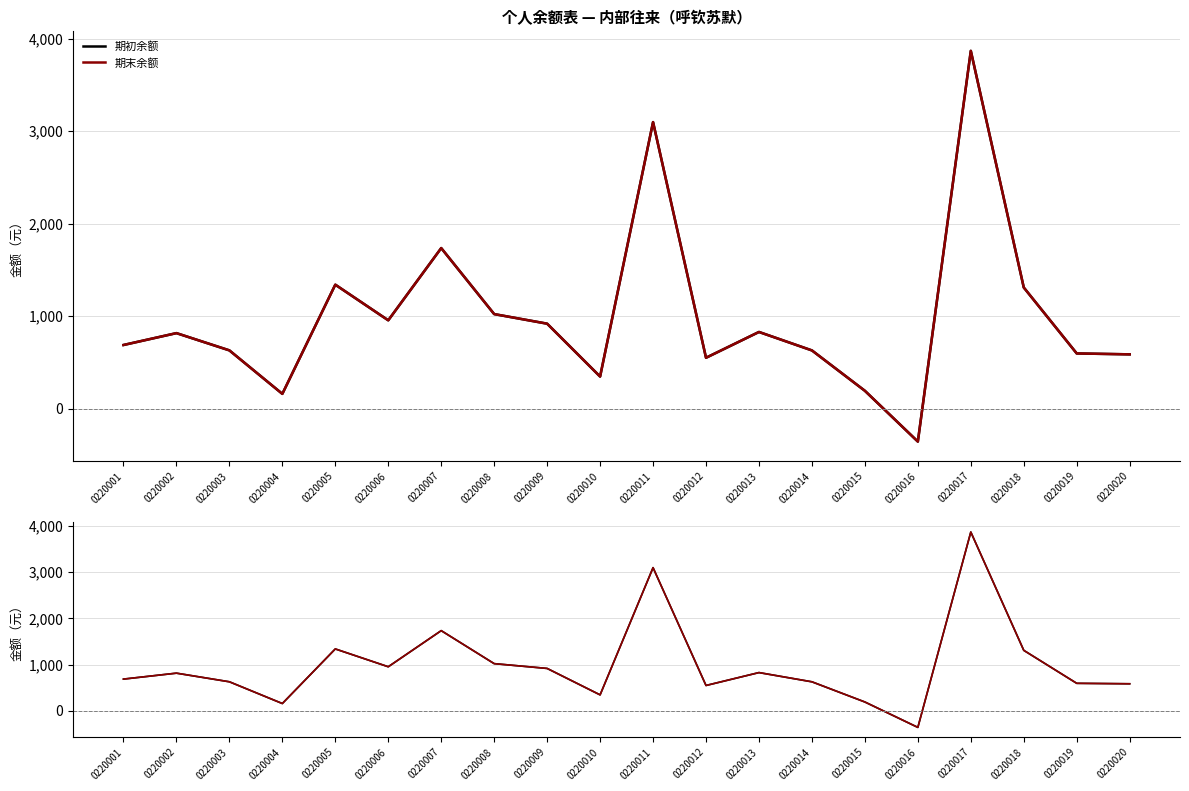

How many lines are shown in the chart?

2